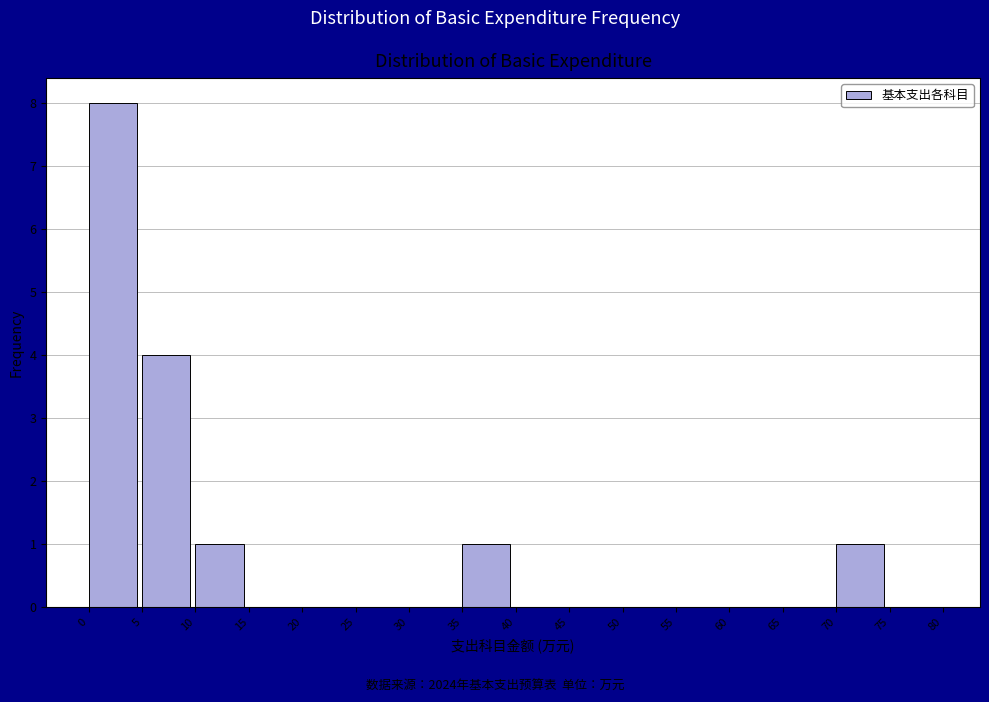

What is the height of the bar covering 70 to 75 on the x-axis? The values are not printed on the chart, so give them approximately, as read against the axis.

1